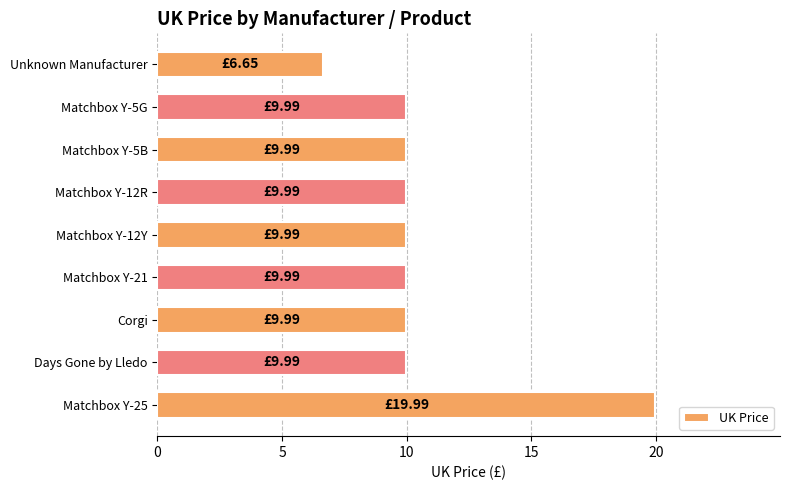

What is the label of the 3rd bar from the bottom?

Corgi